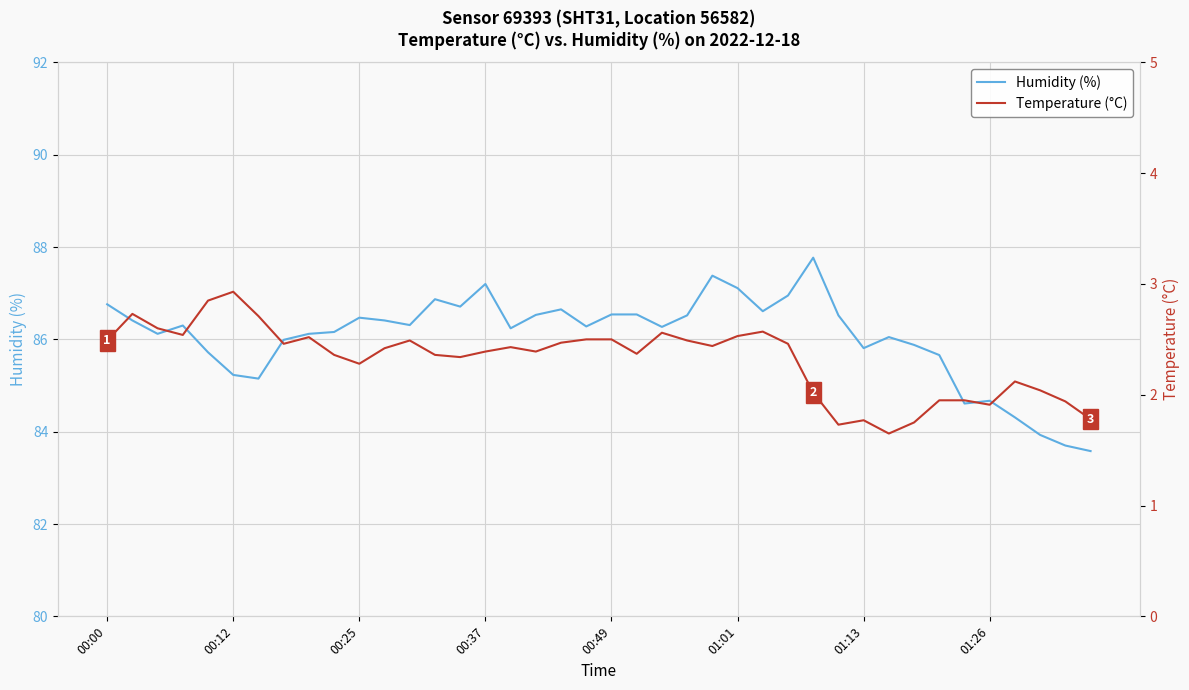

What is the lowest value of the Humidity (%) series?

83.6